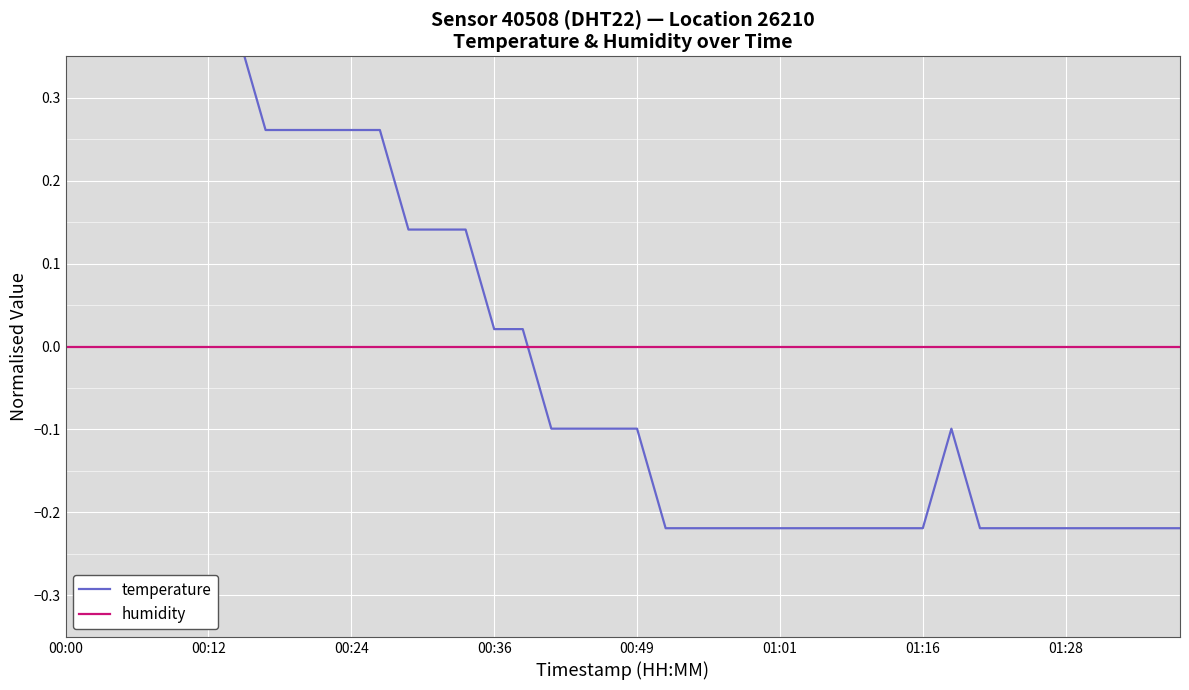

True or false: humidity has more than 0 points higher than both neighbors.

False